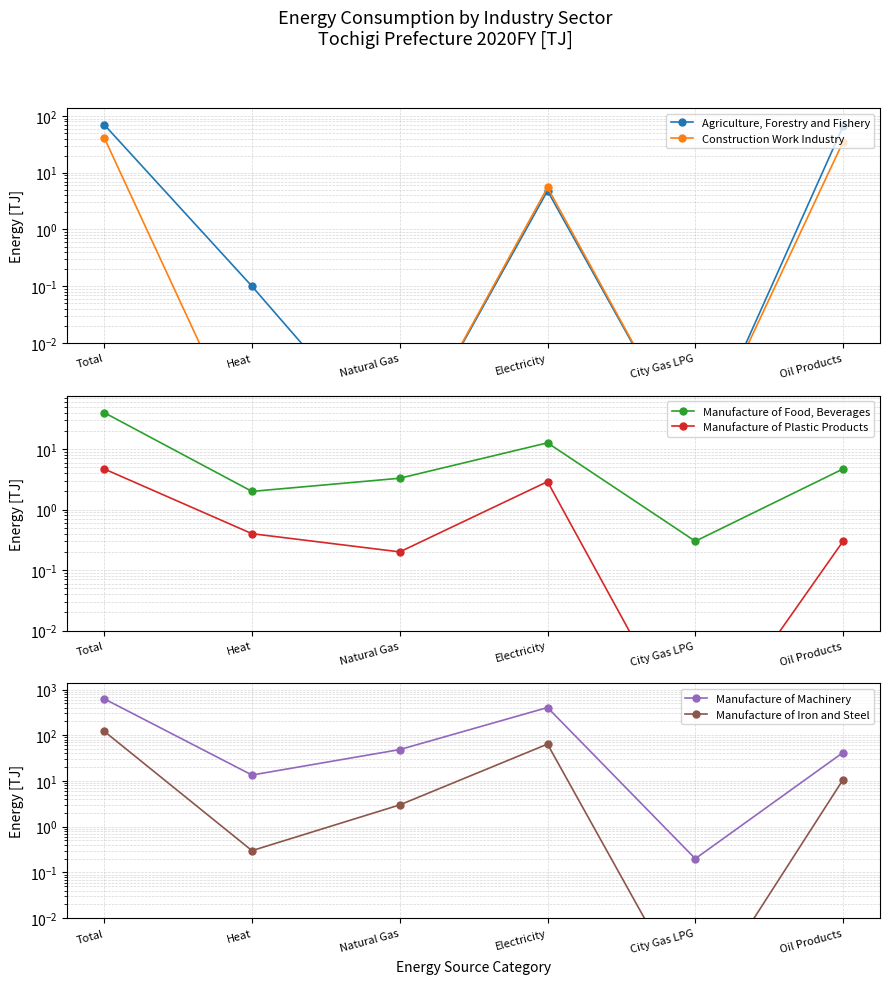

Is this an area chart (filled region under the line)?

No